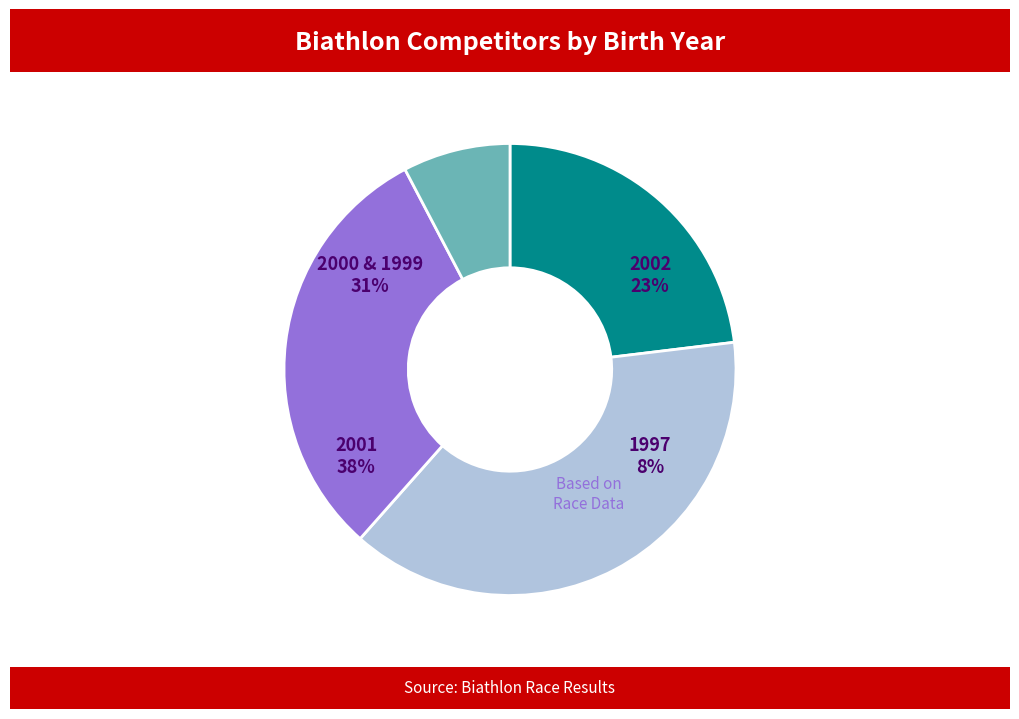

Combined, do 2000 & 1999 and 2001 account for over 50%?

Yes